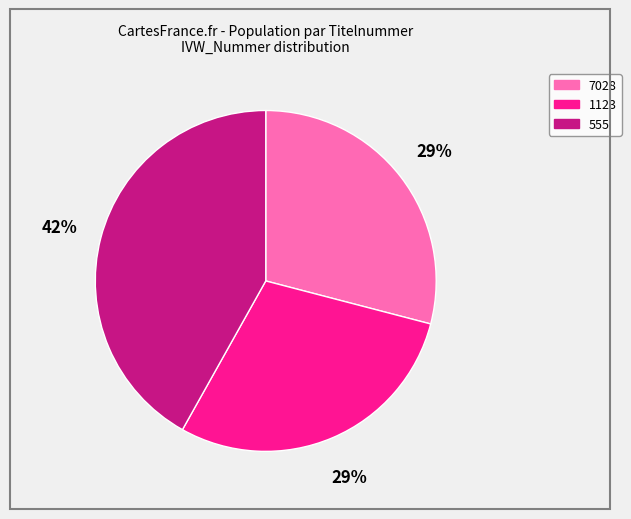

Do 7028 and 1123 together represent more than half of the pie?

Yes